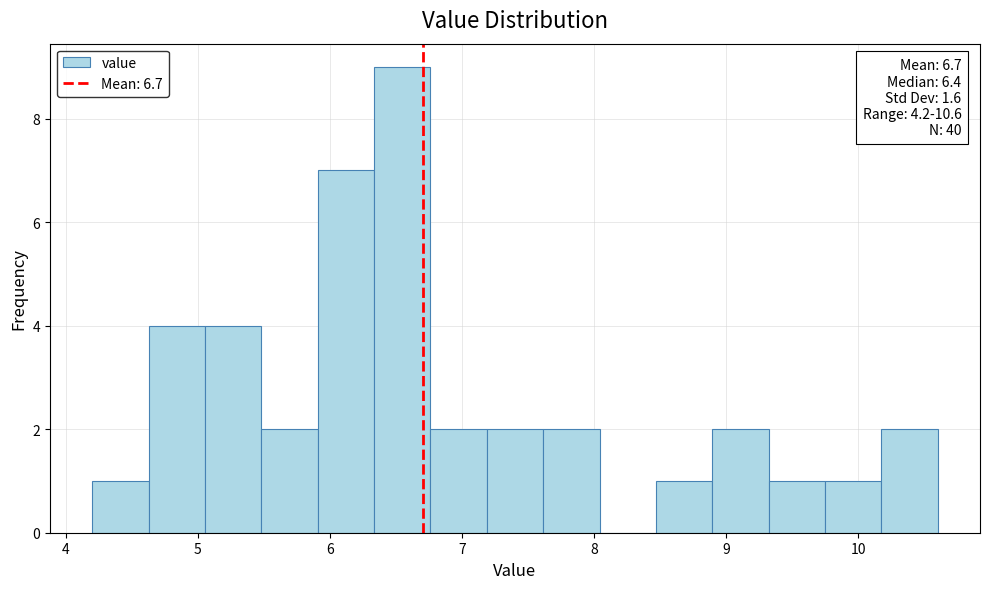

Which range on the x-axis has the tallest bar?

6.3 to 6.8